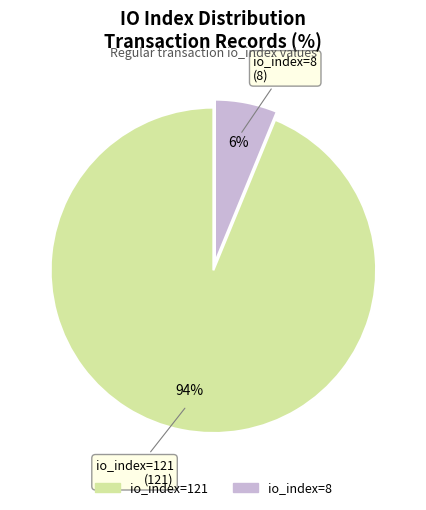

How many segments does this pie chart have?

2